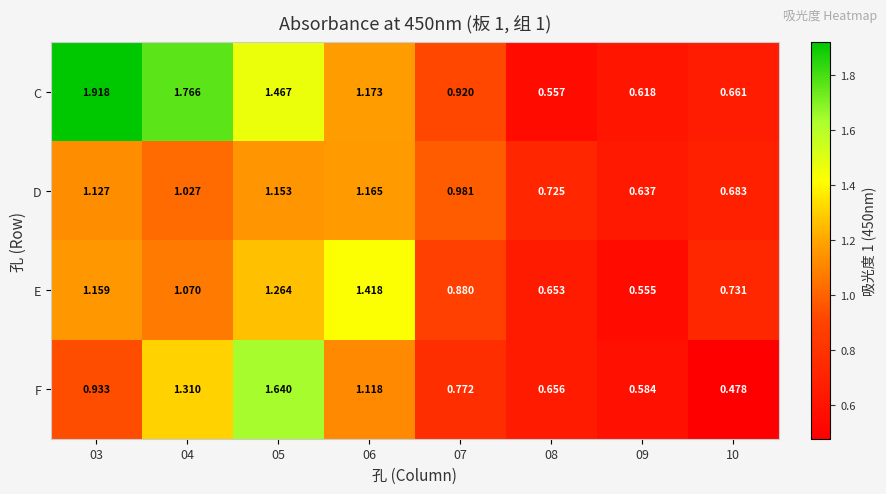

Between 08 and 09, which series saw the biggest shift?

E